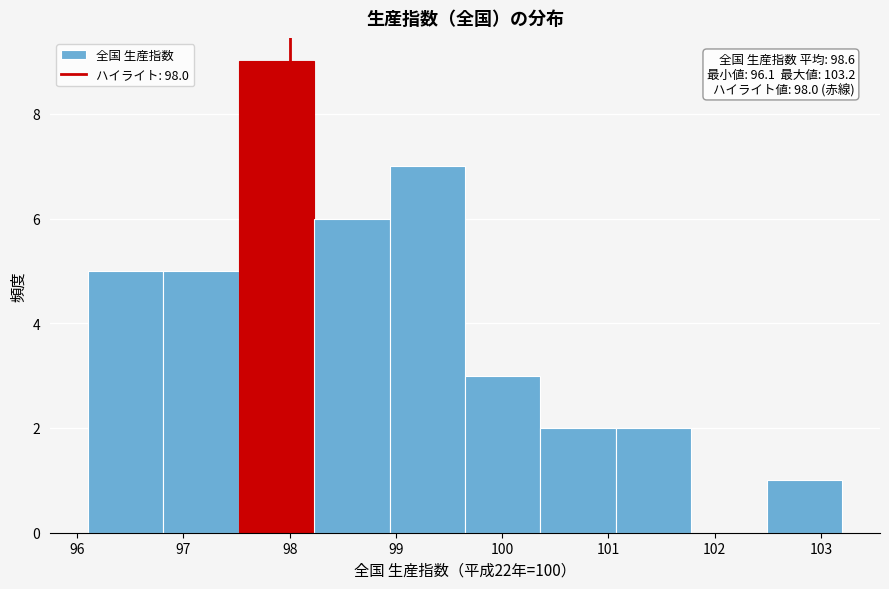

Which range on the x-axis has the tallest bar?

97.52 to 98.23